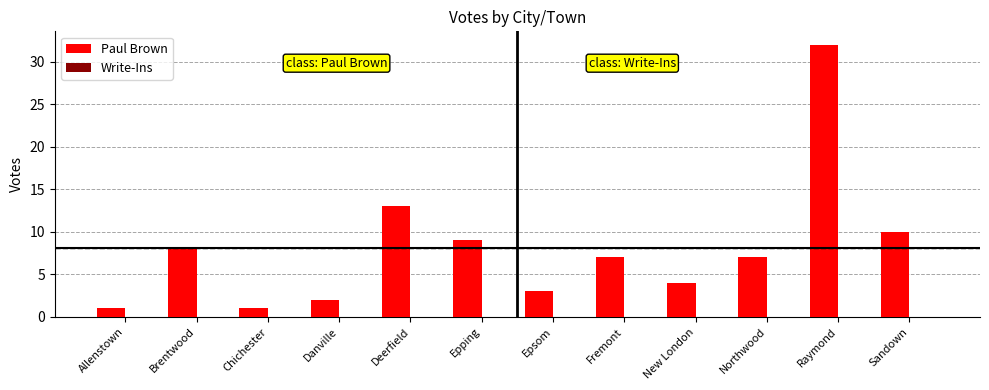

Where is the data nearest to the value 16?

Deerfield